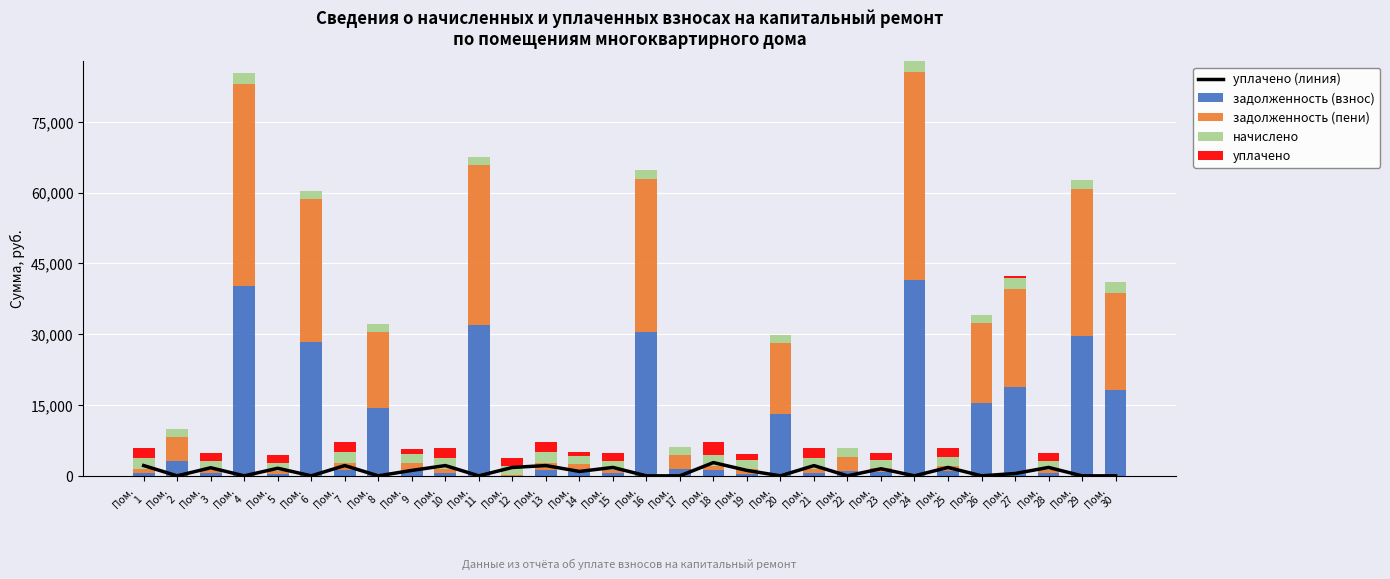

What is the difference between the начислено values at Пом.
20 and Пом.
7?

604.8